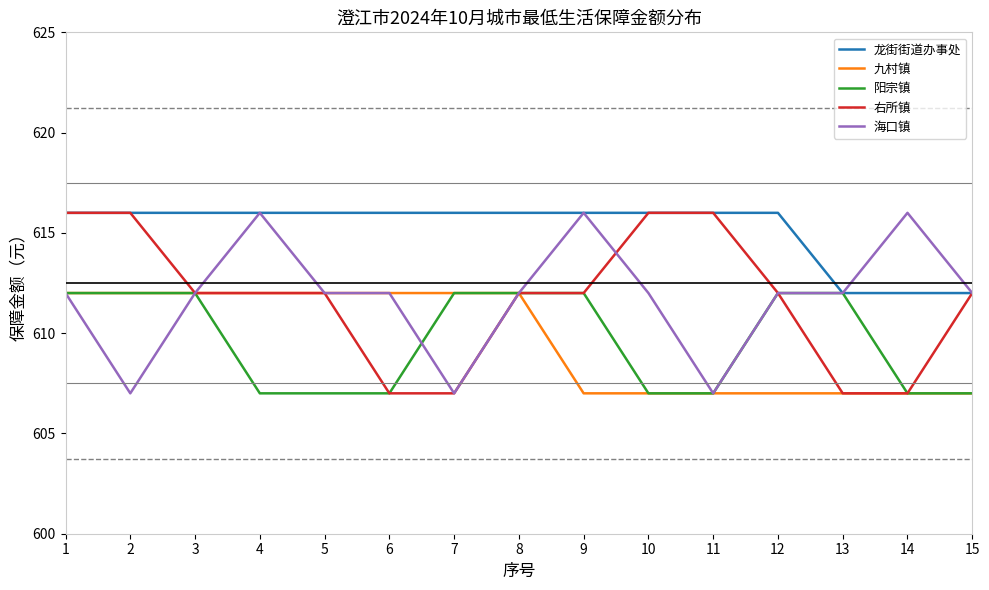

Count the number of data series in this chart.

5